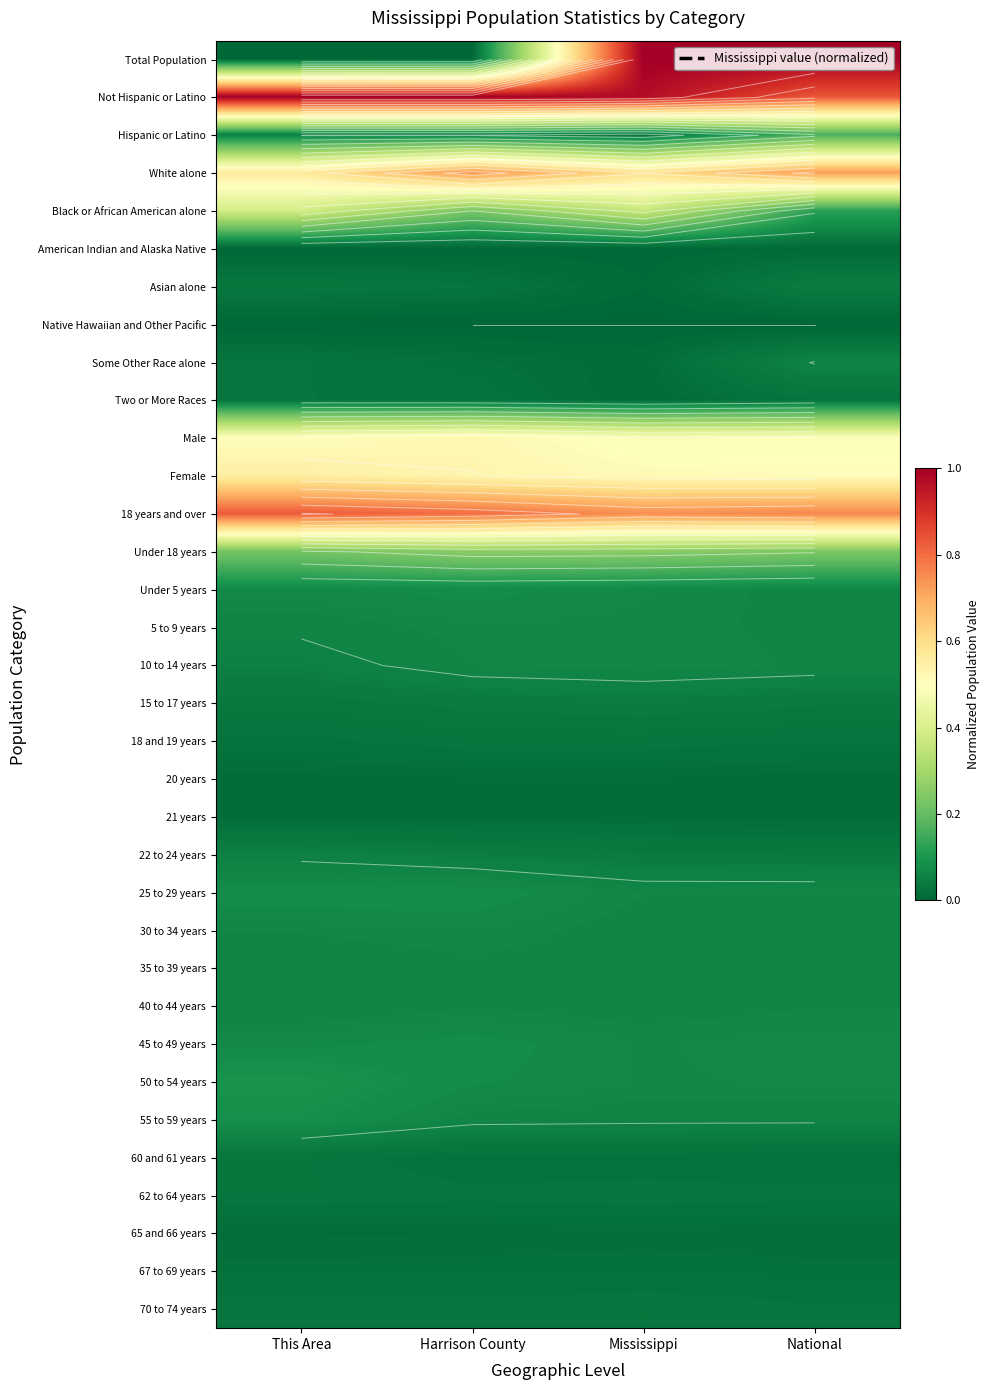

How many data points does each series have?

4